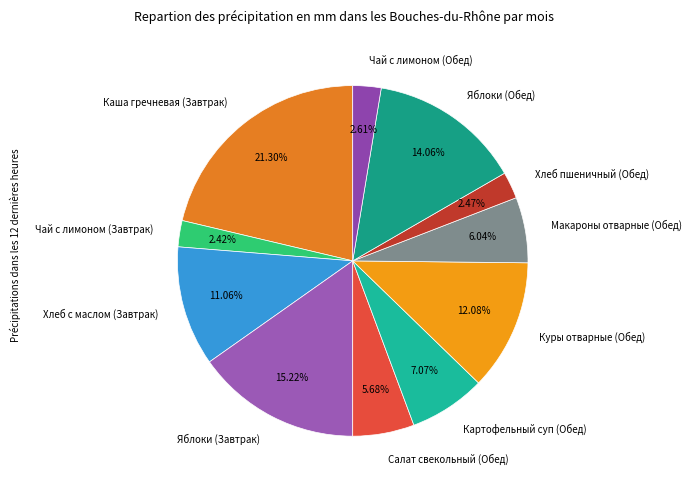

How many segments does this pie chart have?

11